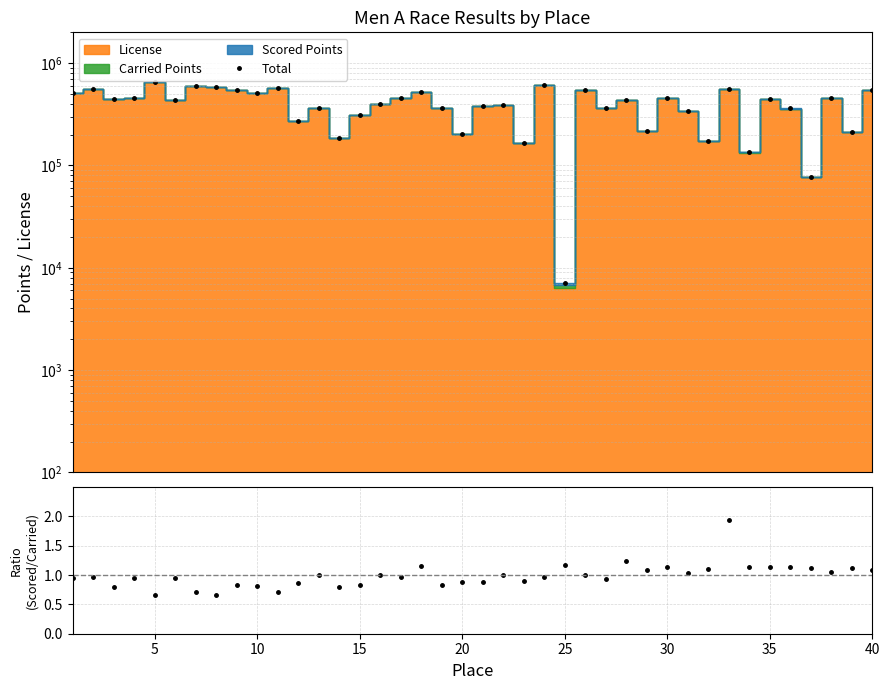

Reading right to left, what are all the values shown in this chart?

Total: 545422.6	214368.8	457730.0	77923.7	360564.5	450104.1	134518.6	561882.7	172497.1	337787.8	455328.4	217782.6	440301.4	365197.9	549396.2	7101.9	611565.9	166543.2	388033.1	383944.5	201498.9	362529.6	525564.0	455770.3	395251.5	312461.3	187522.5	363889.0	269796.4	568222.0	516253.2	545603.6	579929.0	602871.9	432978.4	651400.4	457426.5	449606.3	565033.2	511749.6
Scored/Carried: 1.1	1.1	1.0	1.1	1.1	1.1	1.1	1.9	1.1	1.0	1.1	1.1	1.2	0.9	1.0	1.2	1.0	0.9	1.0	0.9	0.9	0.8	1.1	1.0	1.0	0.8	0.8	1.0	0.9	0.7	0.8	0.8	0.7	0.7	0.9	0.7	0.9	0.8	1.0	1.0